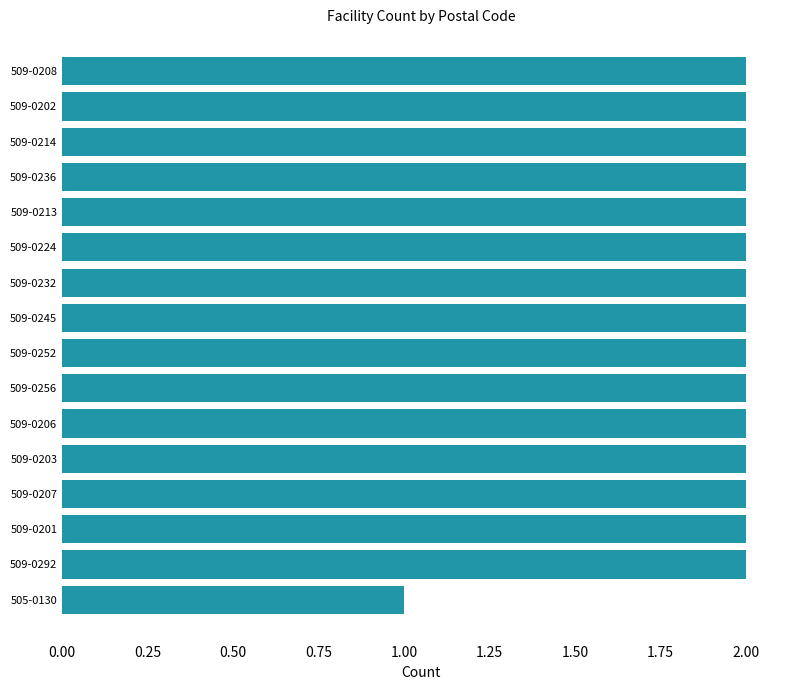

True or false: the data shows 3 at 509-0206.

False